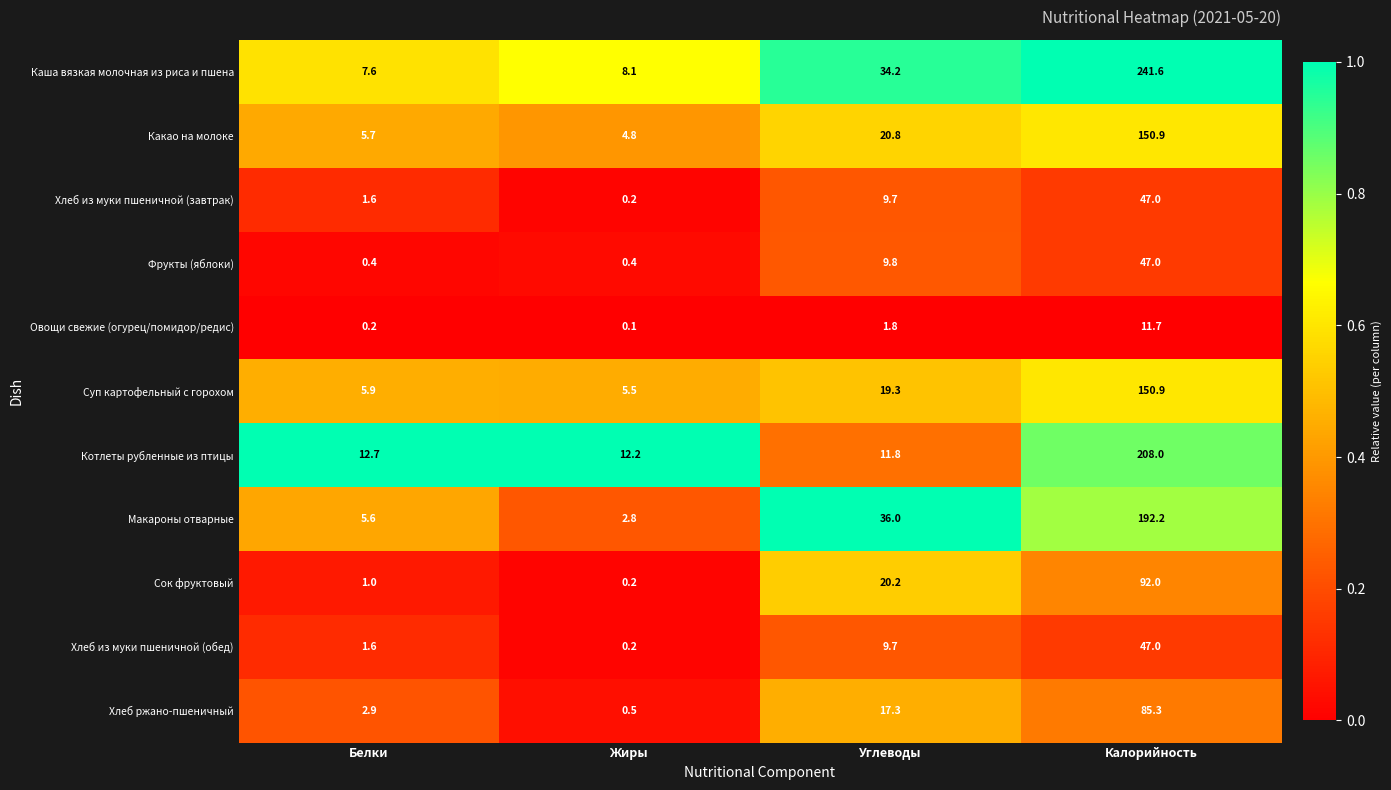

At which label does Хлеб ржано-пшеничный reach its peak?

Калорийность